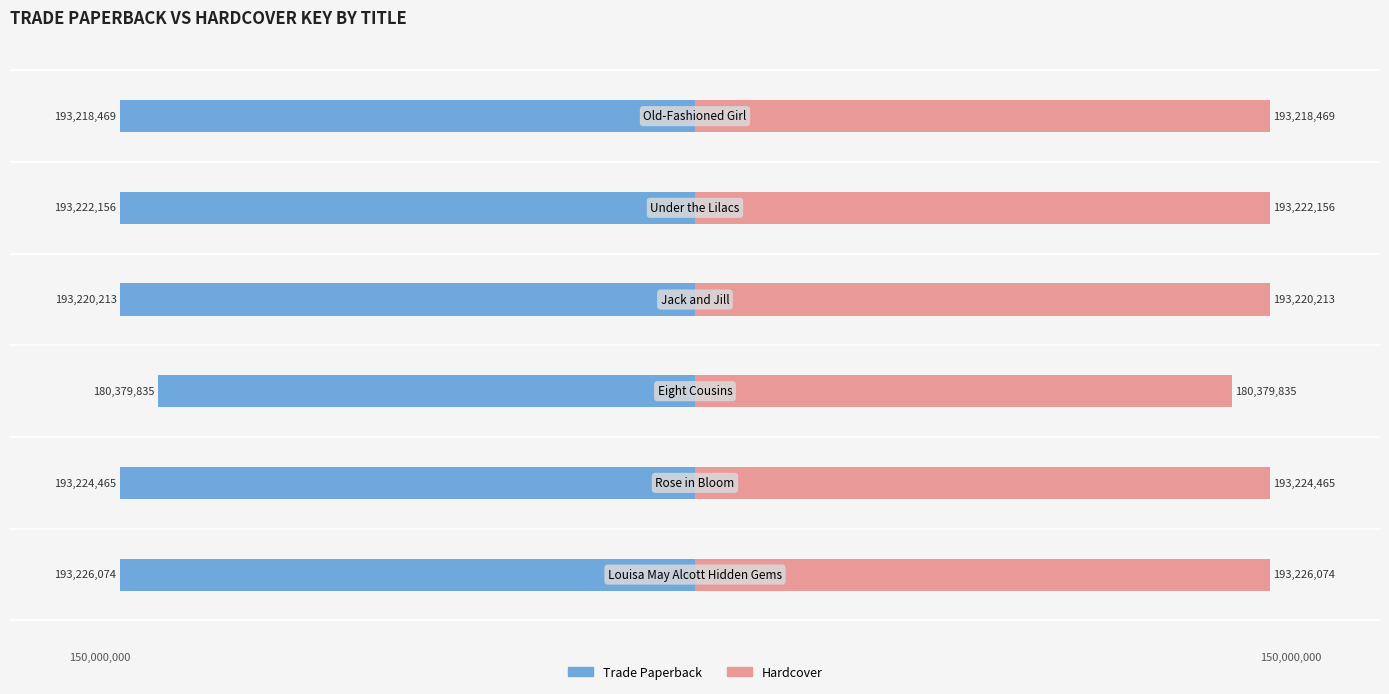

How many bars are there in each group?

2